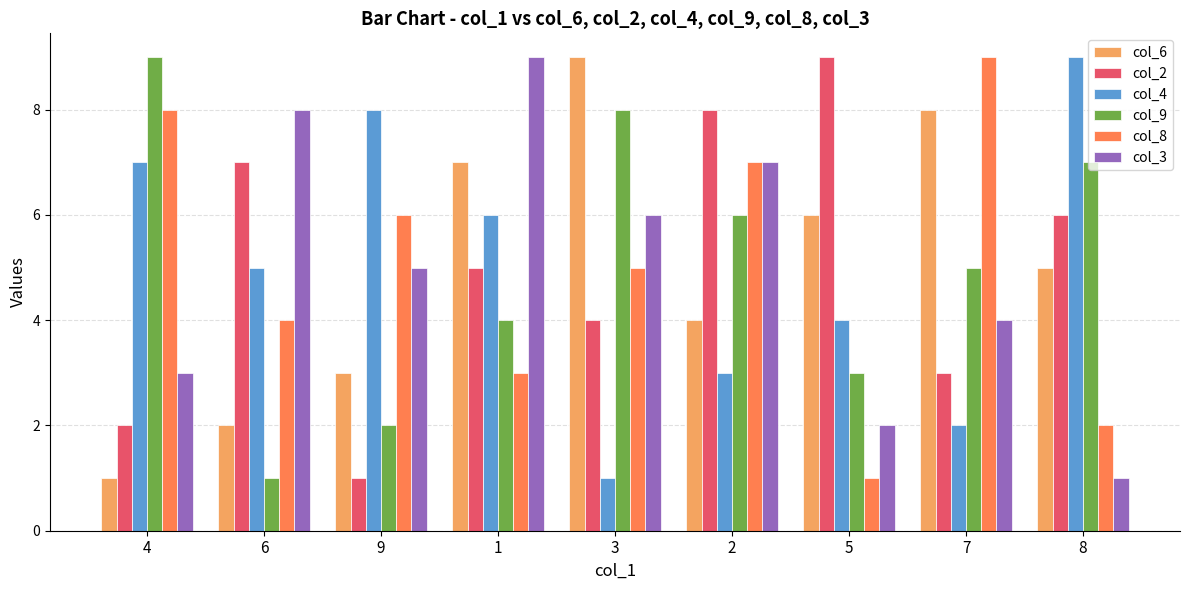

What is the label of the 4th bar from the left?

1